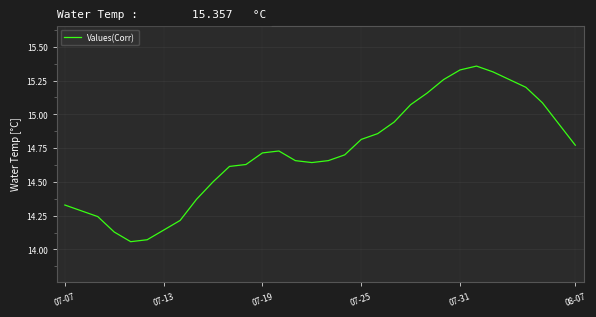

What is the difference between the maximum and minimum values?

1.3